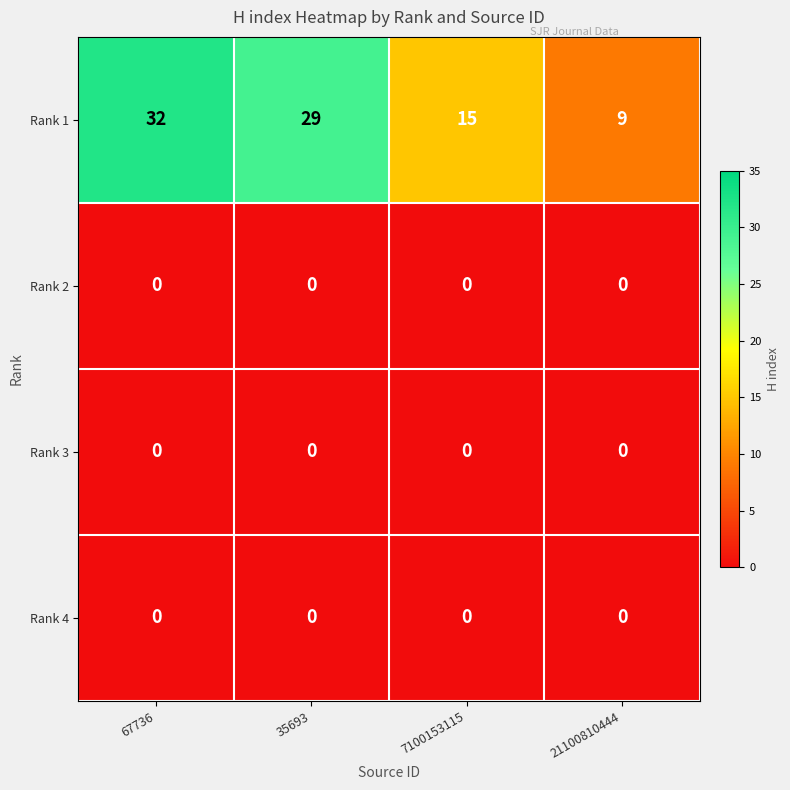

The Rank 3 series shows 0 at 35693. True or false?

True